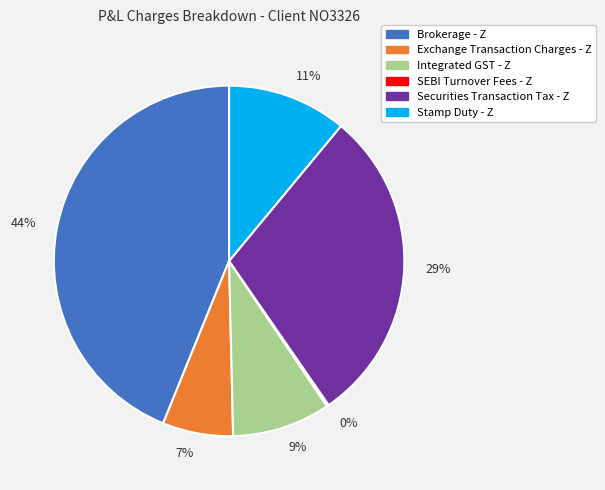

Does any single category account for the majority?

No